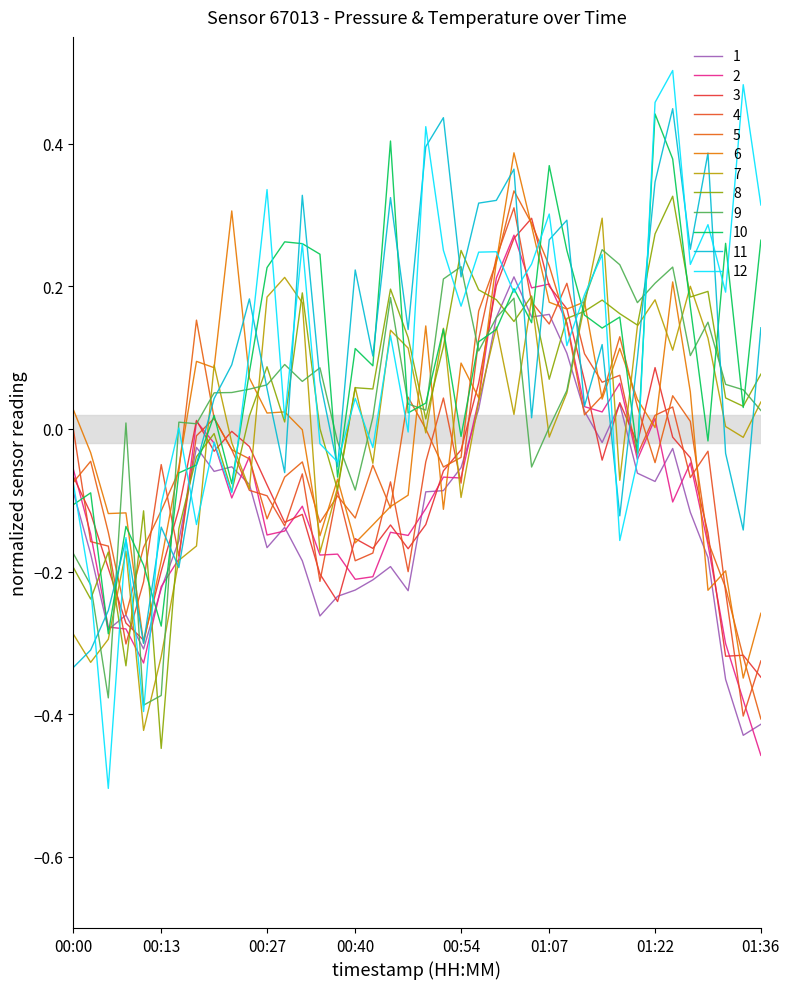

Does the chart have visible grid lines?

No